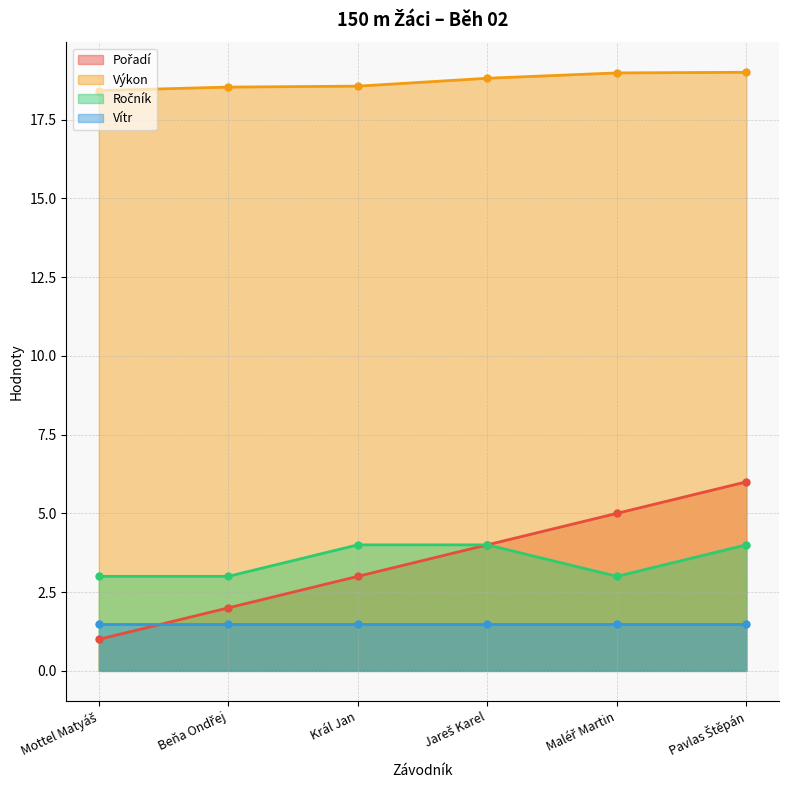

How many Pořadí values are between 2 and 5?

4